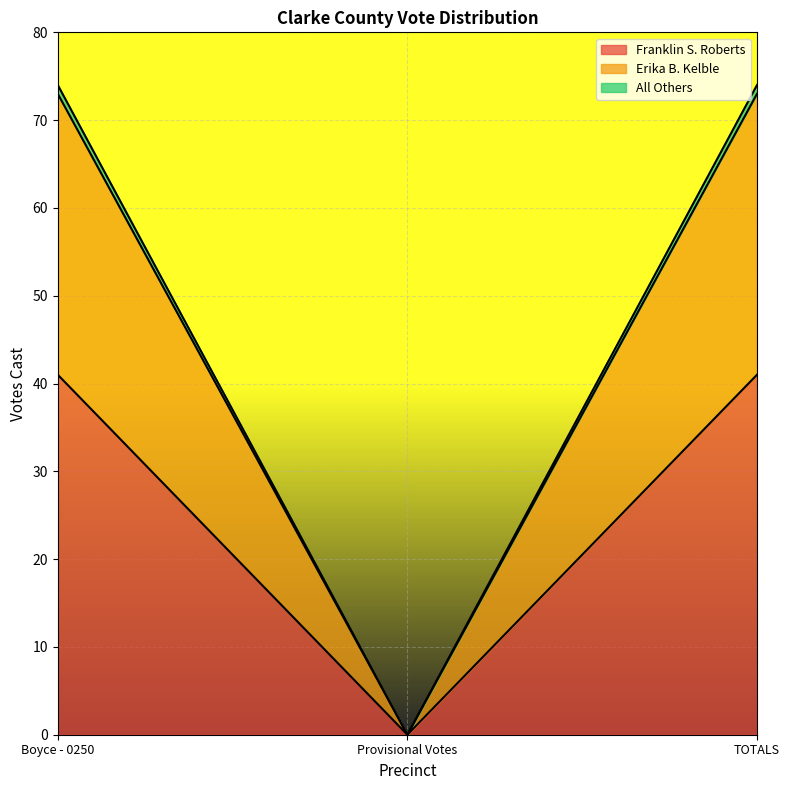

The Franklin S. Roberts series shows 41 at TOTALS. True or false?

True